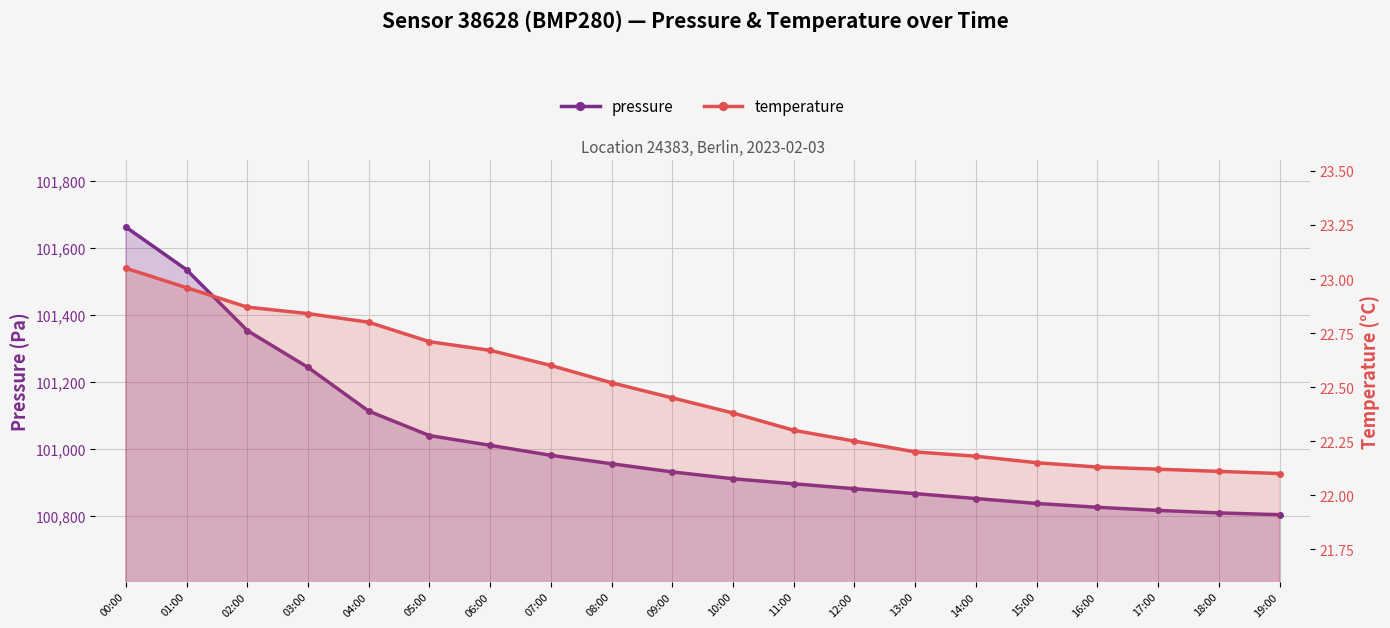

How many lines are shown in the chart?

2